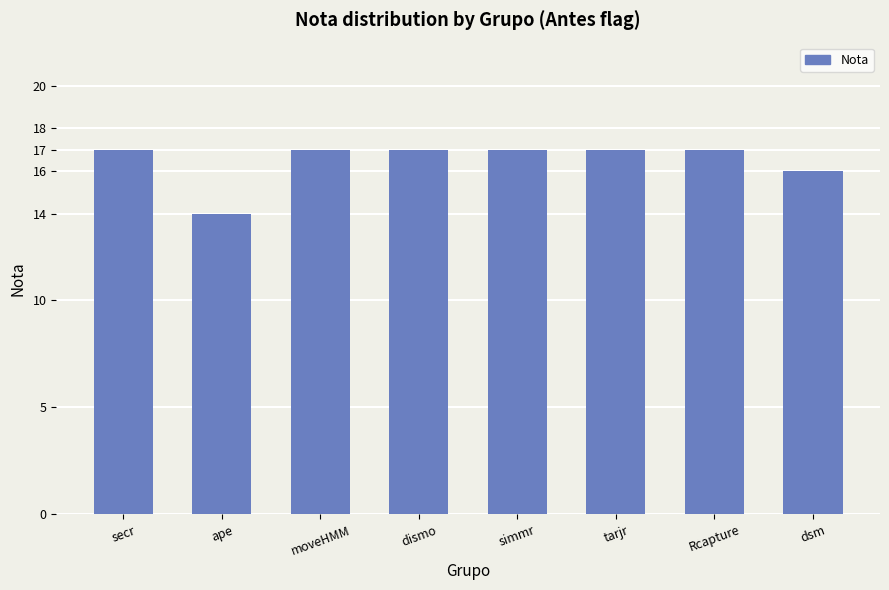

How many data points does each series have?

8